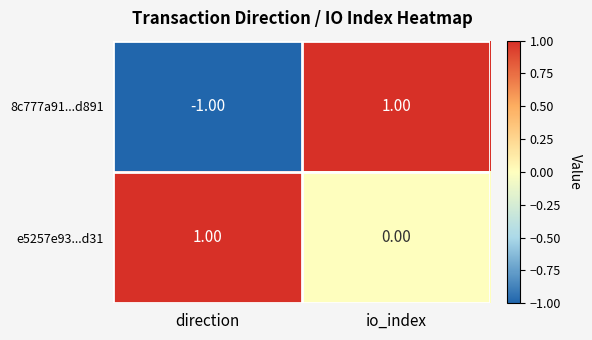

Which series has the largest range (max minus min)?

8c777a91...d891